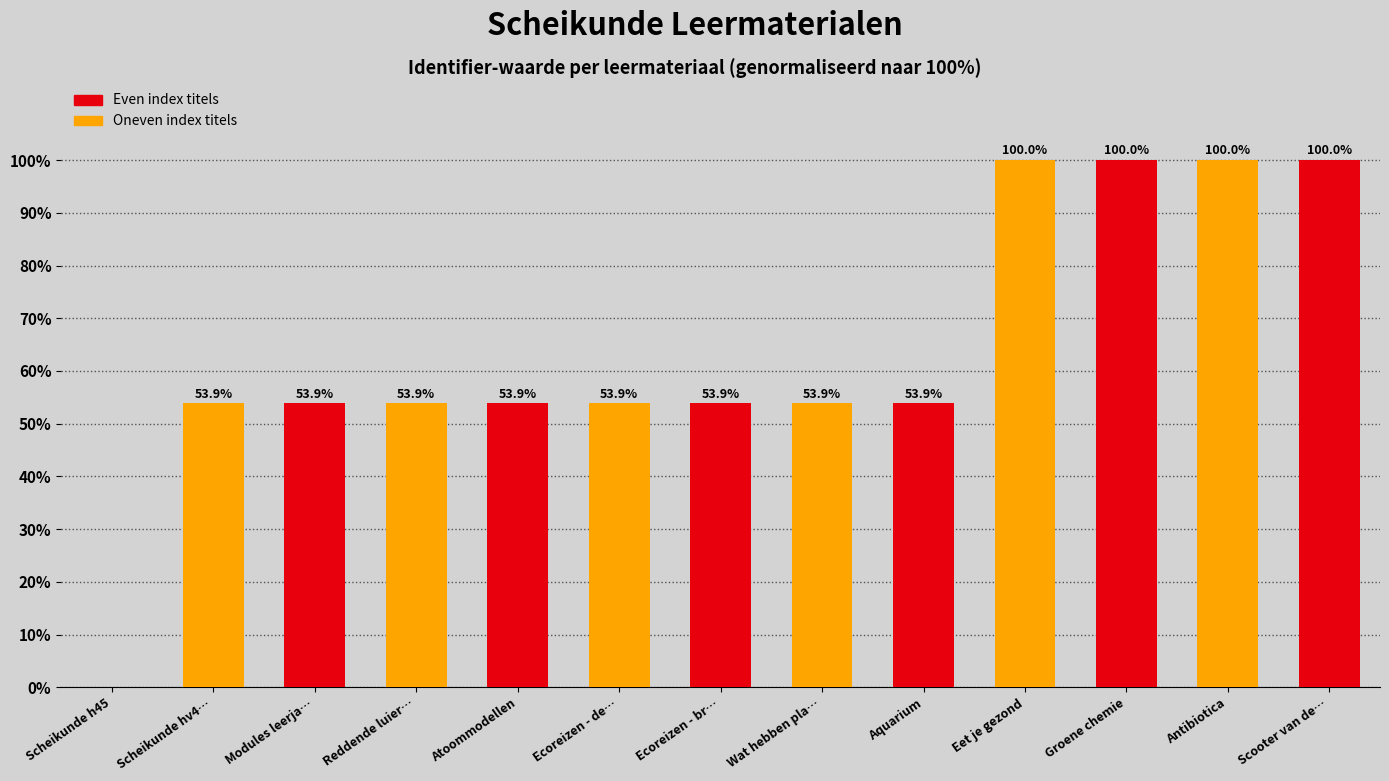

The chart shows a value of 0.0 at Scheikunde h45. True or false?

True